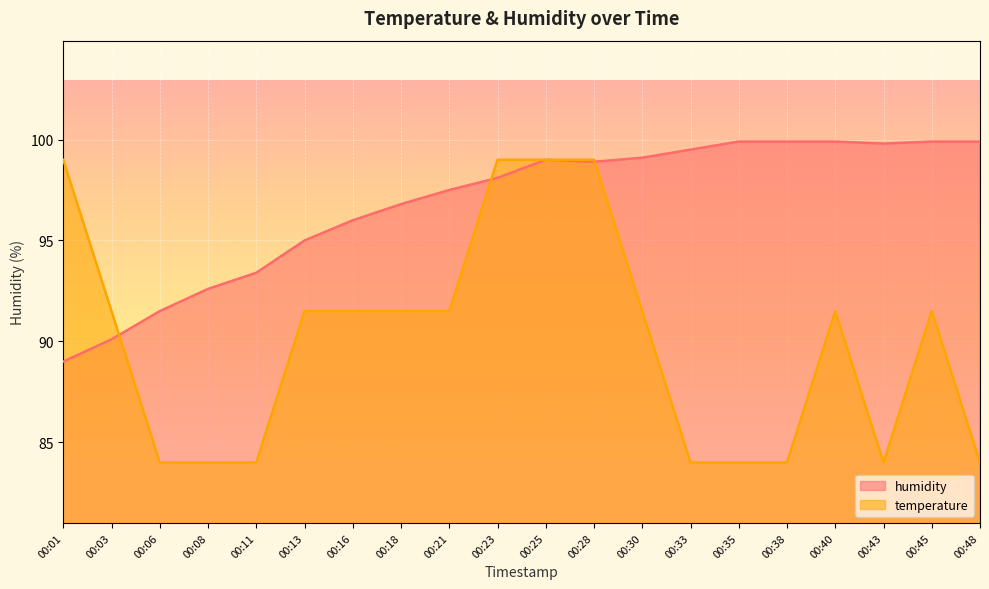

How many times do temperature and humidity cross each other?

3